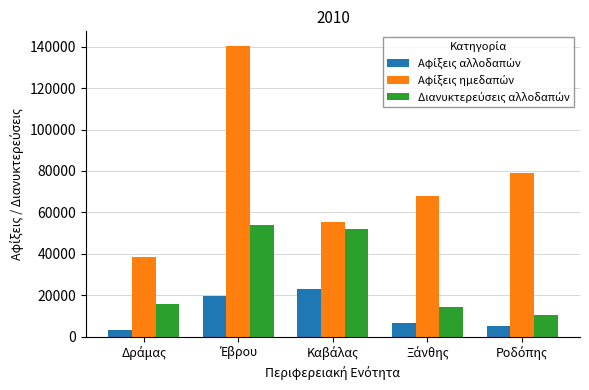

At which category does the chart reach its minimum across all series?

Δράμας